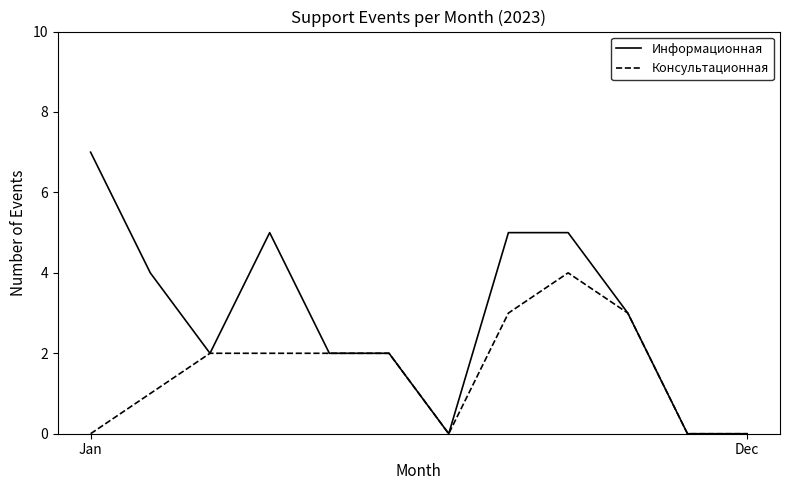

Rank the series by their maximum value, from highest to lowest.

Информационная, Консультационная